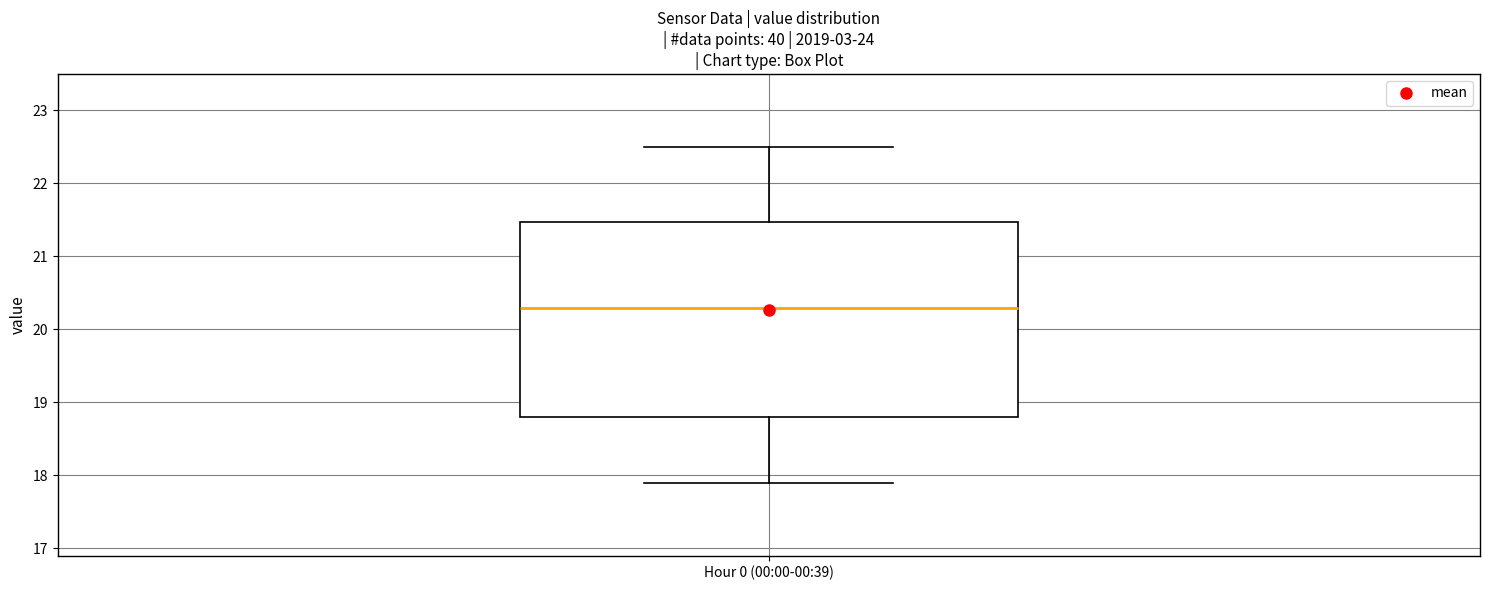

Where does the lower whisker of the box for Hour 0 (00:00-00:39) end on the y-axis? The values are not printed on the chart, so give them approximately, as read against the axis.

17.9